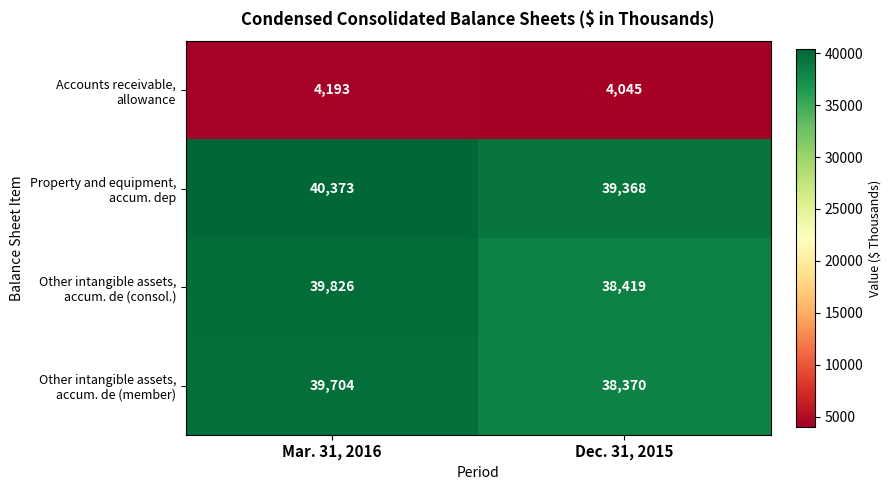

What is the greatest value displayed?

40373